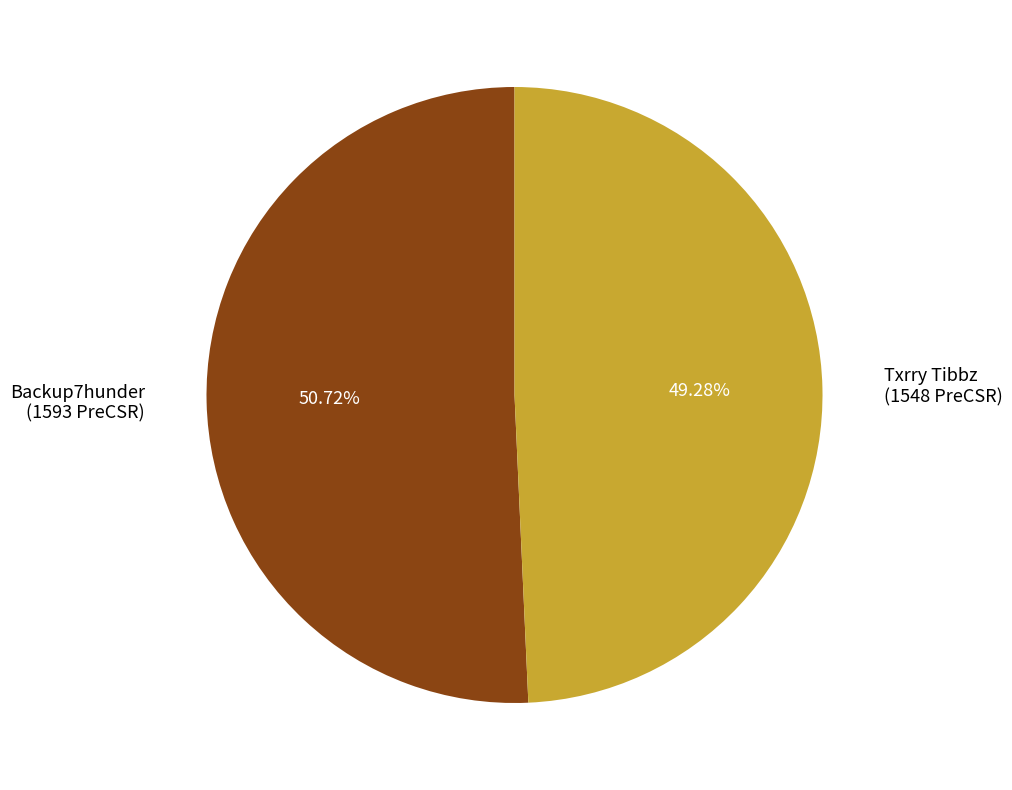

How many segments does this pie chart have?

2